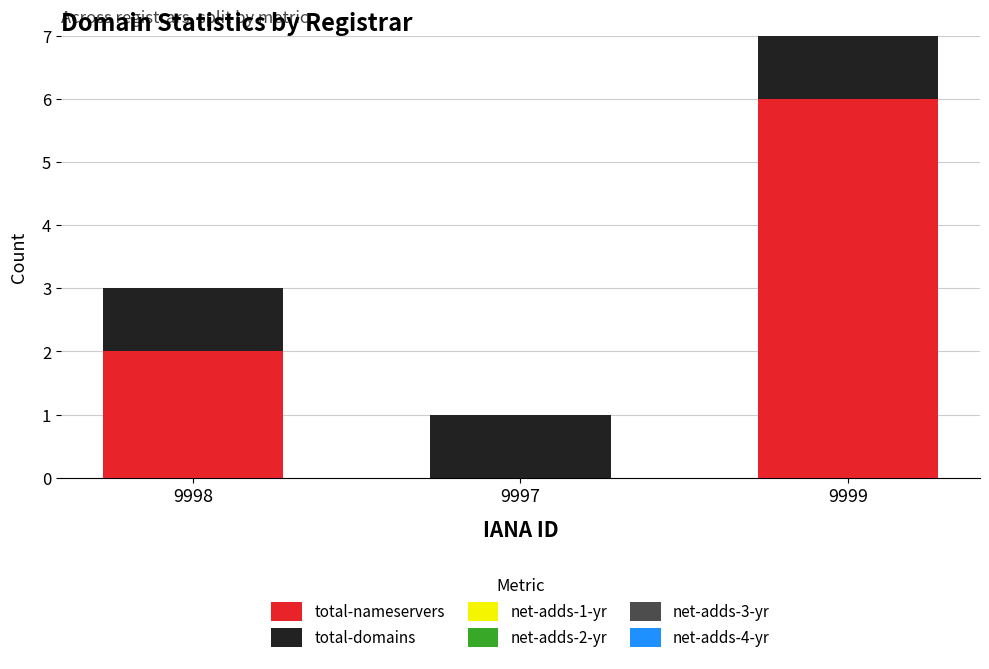

Are the bars horizontal?

No